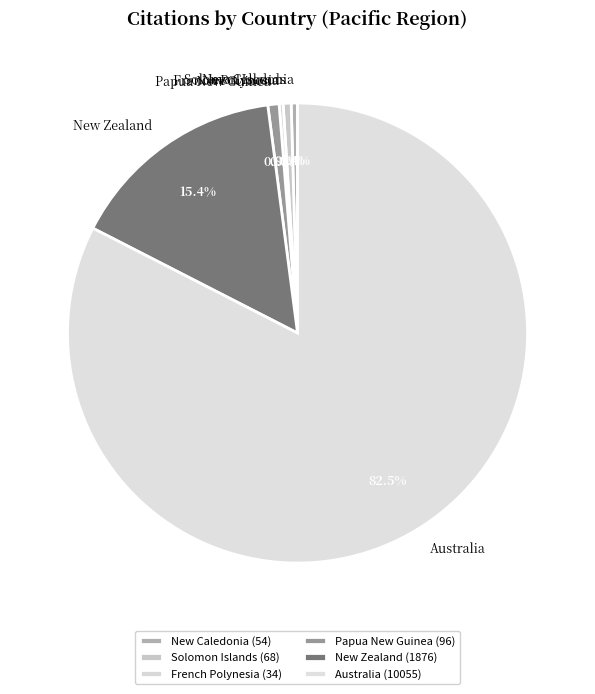

What percentage is NOT represented by Papua New Guinea?

99.2%